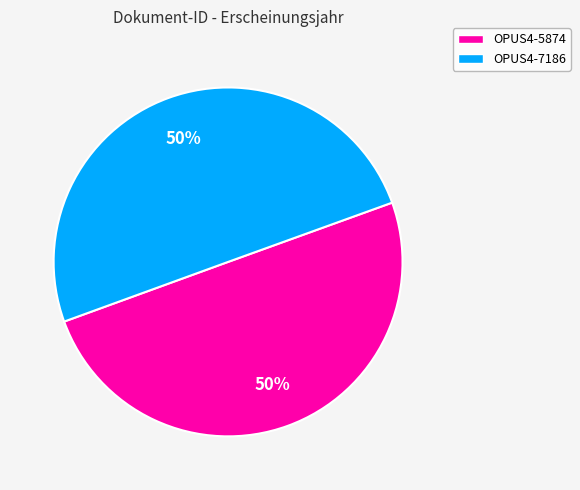

Is the sum of OPUS4-5874 and OPUS4-7186 greater than half?

Yes